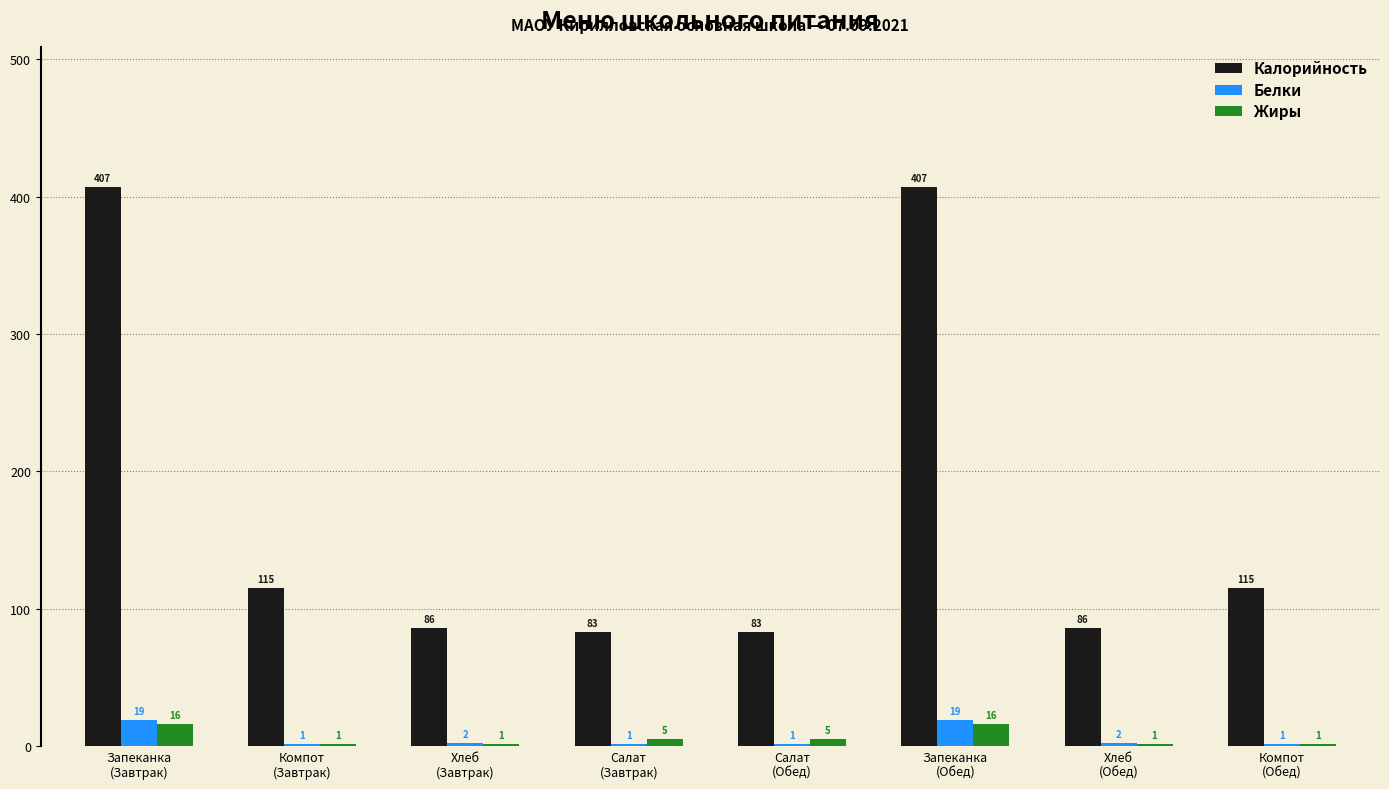

What is the sum of all Белки values?

46.0